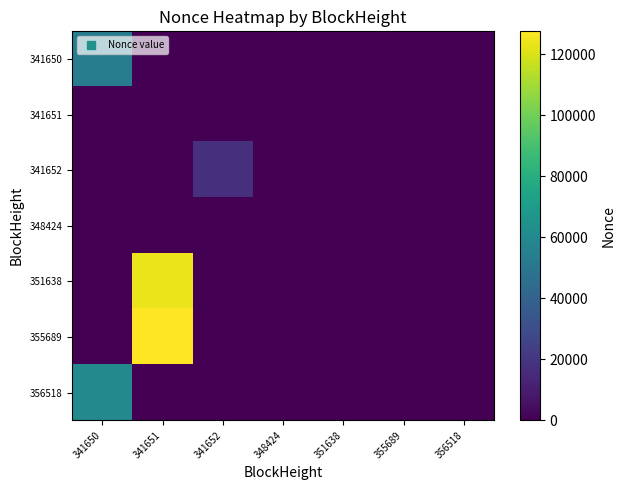

What is the total value across all series at 341652?

17344